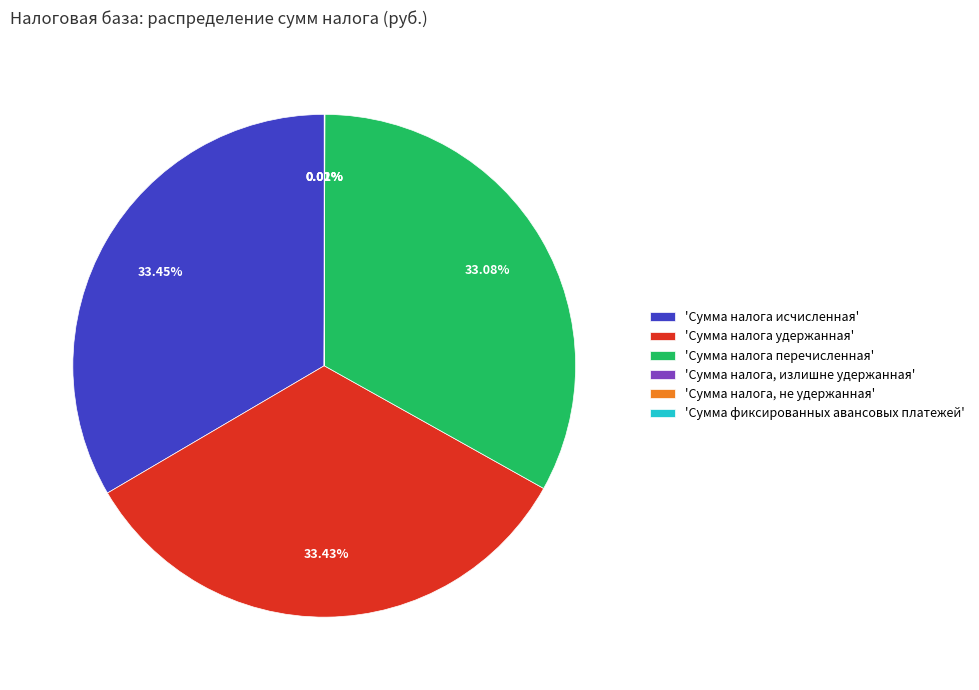

To the nearest percent, what is the average slice percentage?

17%